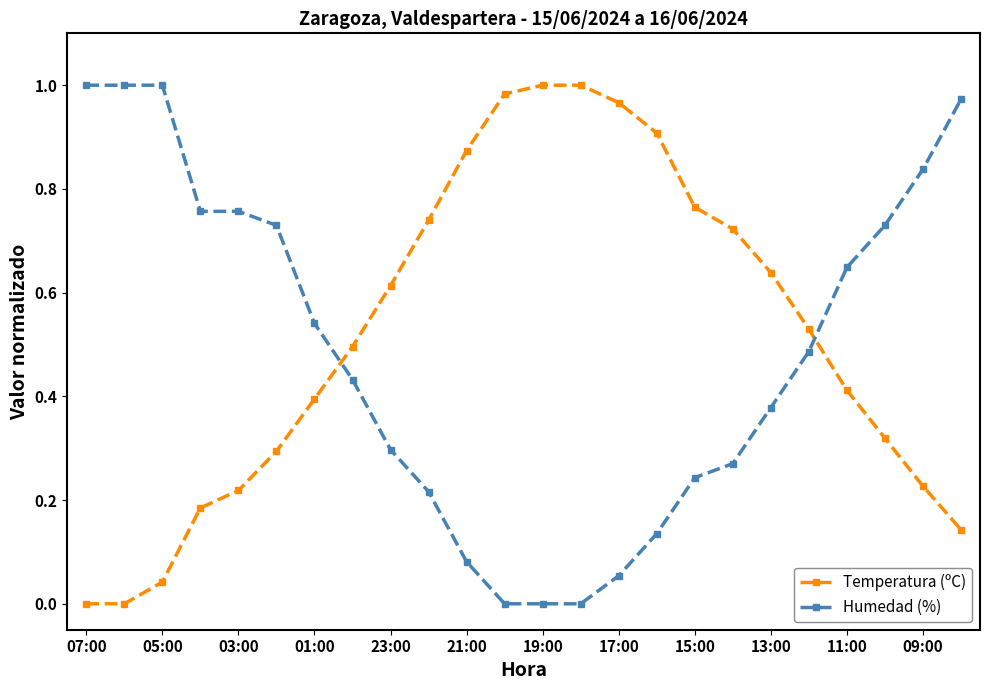

What is the sum of all Humedad (%) values?

11.6